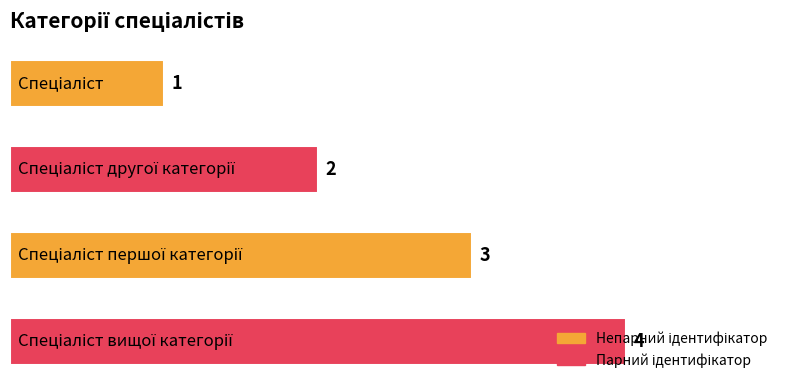

What is the difference between the maximum and minimum values?

3